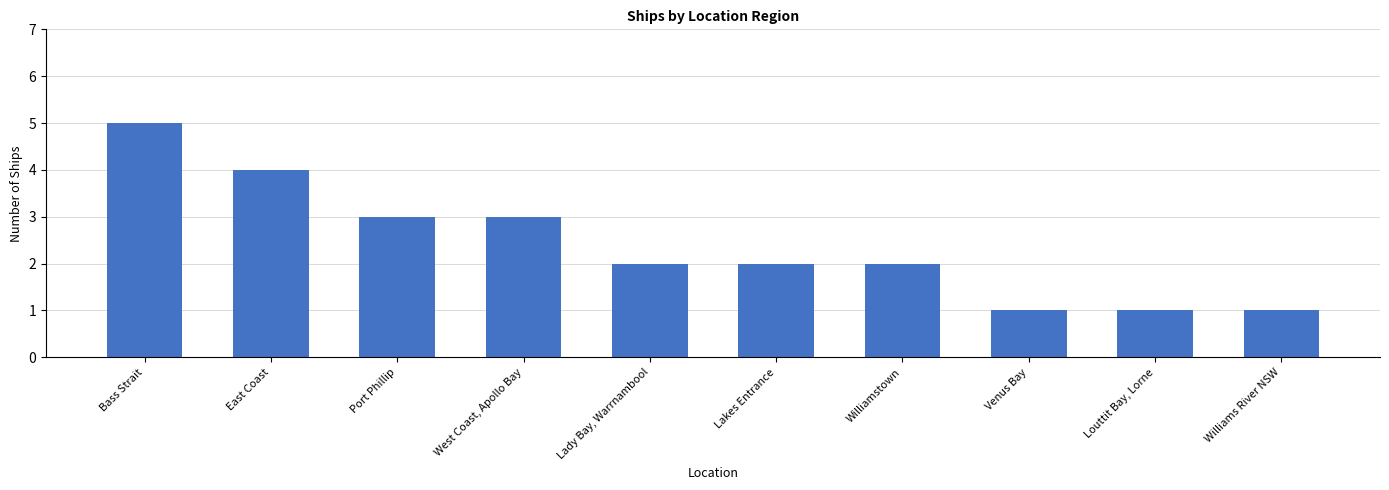

The chart shows a value of 2 at Lakes Entrance. True or false?

True